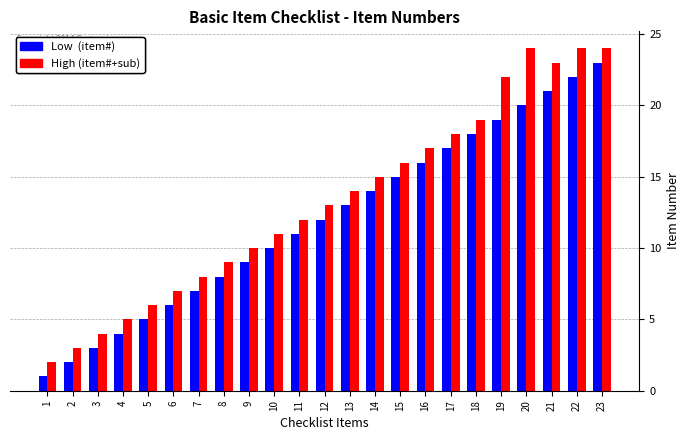

What is the greatest value displayed?

24